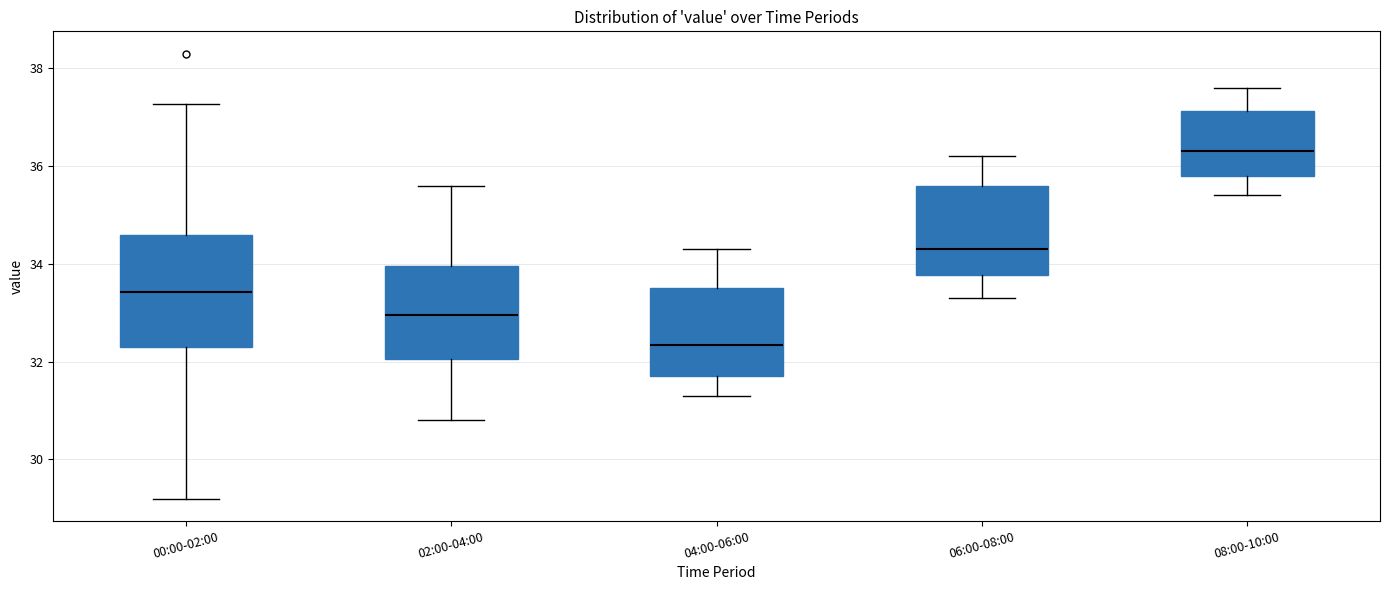

Which box is the tallest, from its lower edge to its upper edge?

00:00-02:00